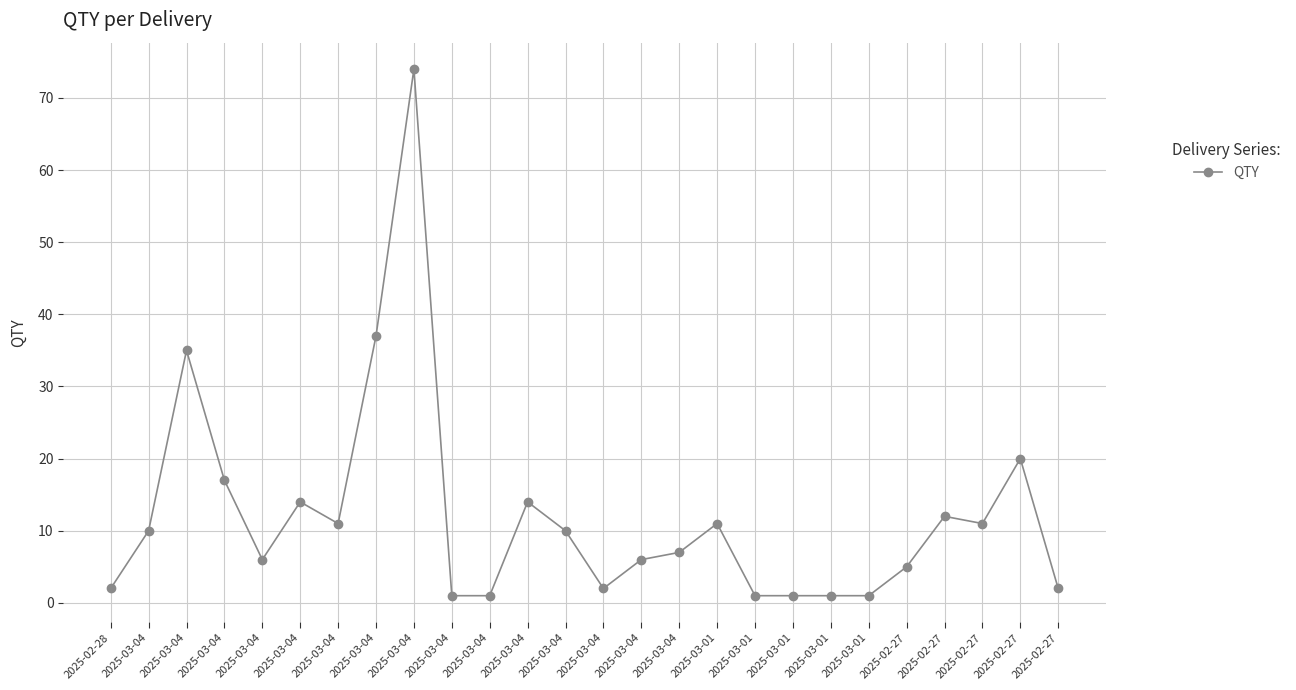

List the labels in order of value, smallest first.

2025-03-04, 2025-03-04, 2025-03-01, 2025-03-01, 2025-03-01, 2025-03-01, 2025-02-28, 2025-03-04, 2025-02-27, 2025-02-27, 2025-03-04, 2025-03-04, 2025-03-04, 2025-03-04, 2025-03-04, 2025-03-04, 2025-03-01, 2025-02-27, 2025-02-27, 2025-03-04, 2025-03-04, 2025-03-04, 2025-02-27, 2025-03-04, 2025-03-04, 2025-03-04